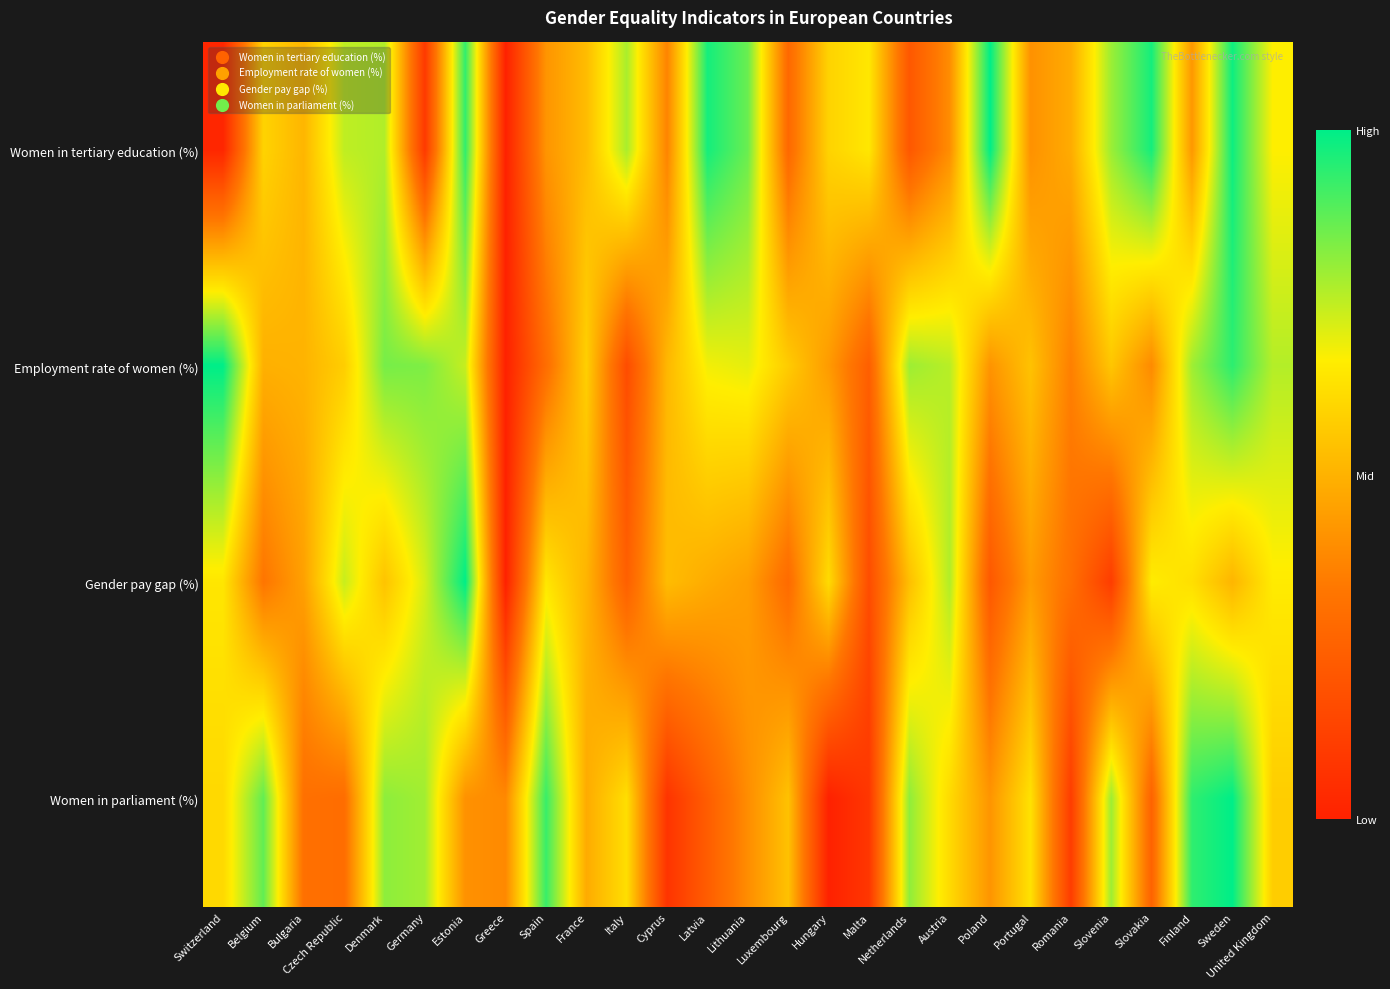

Which label corresponds to the smallest value in the chart?

Greece